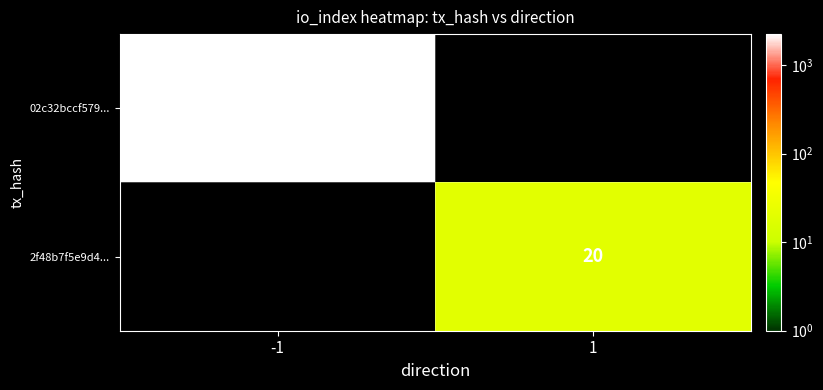

Is it true that 02c32bccf579... equals 704 at -1?

False